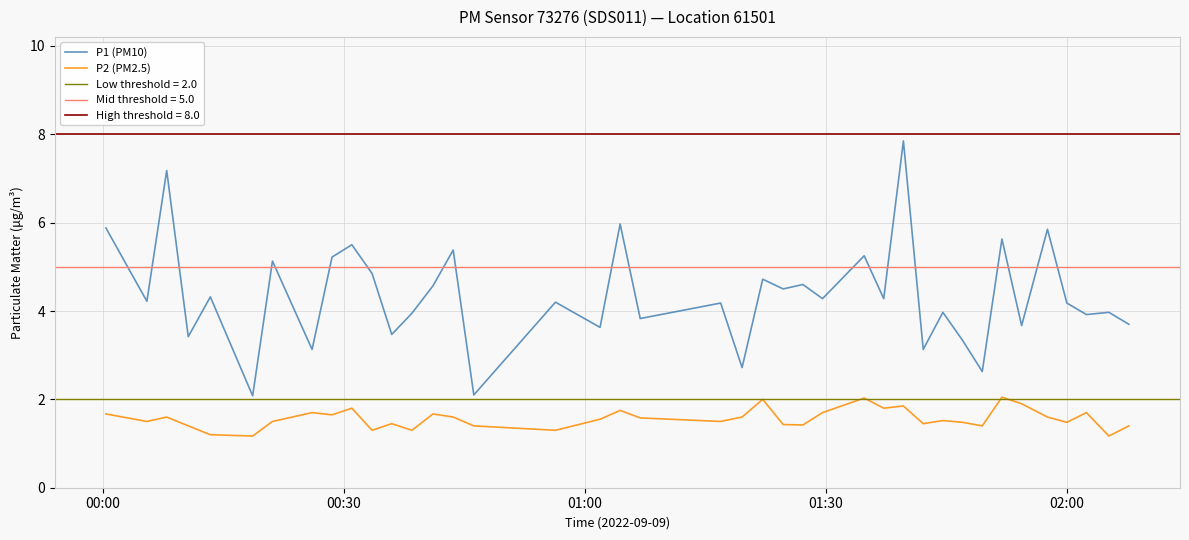

True or false: P2 (PM2.5) and P1 (PM10) cross at least once.

False